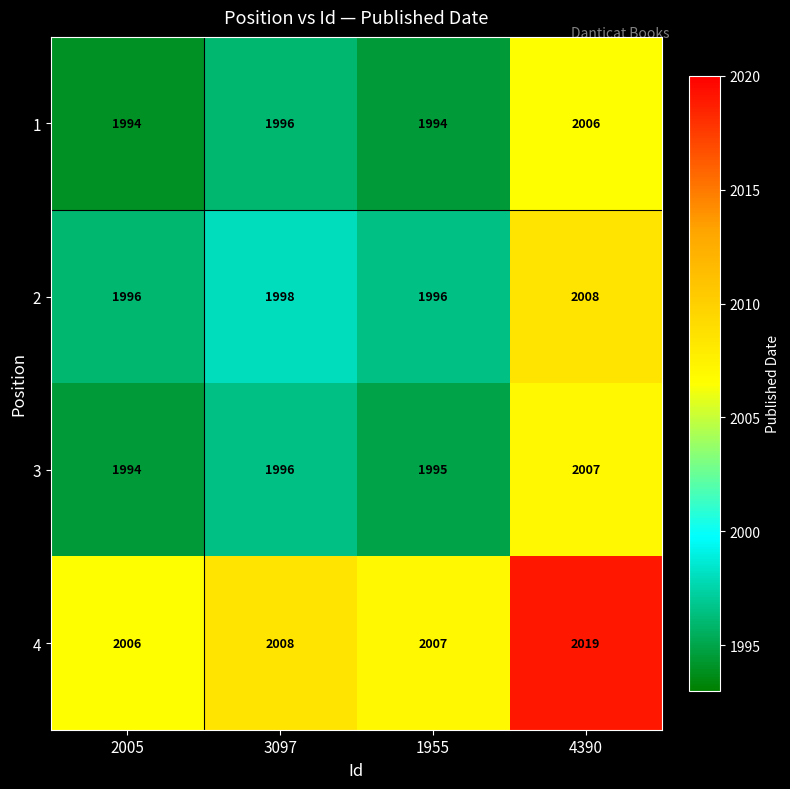

What is the sum of the 2 values at 4390 and 3097?

4006